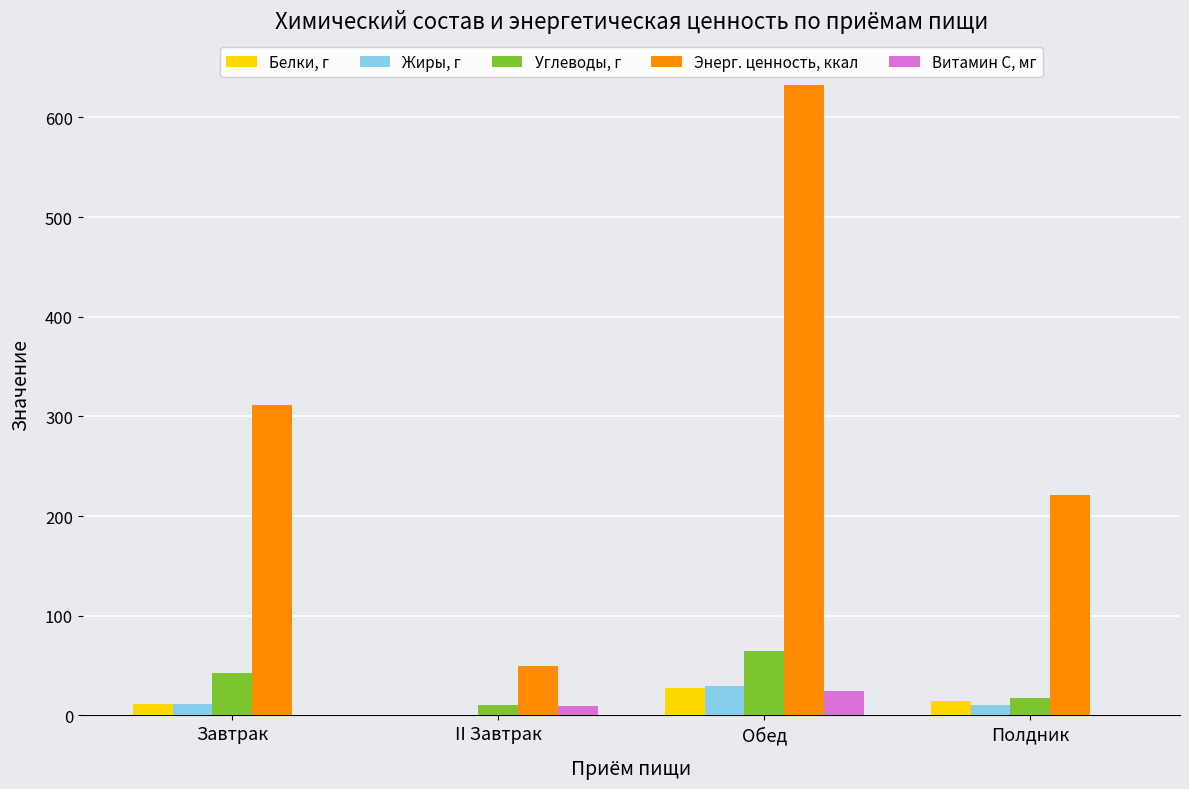

Which series has the largest total across all categories?

Энерг. ценность, ккал